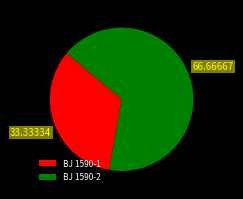

Which category has the biggest portion of the pie?

BJ 1590-2